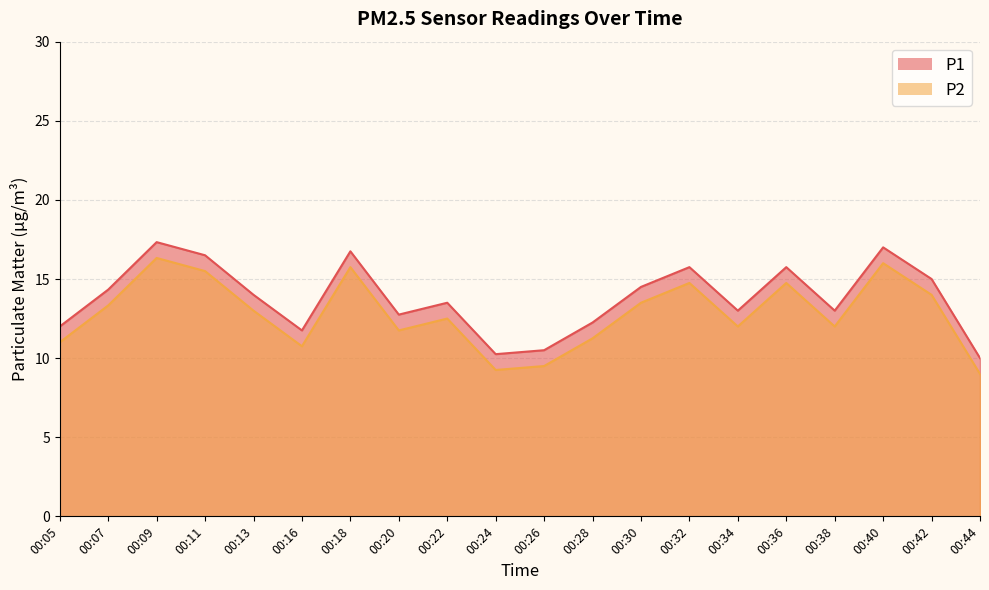

Is the value of P2 at 00:28 greater than the value of P1 at 00:13?

No